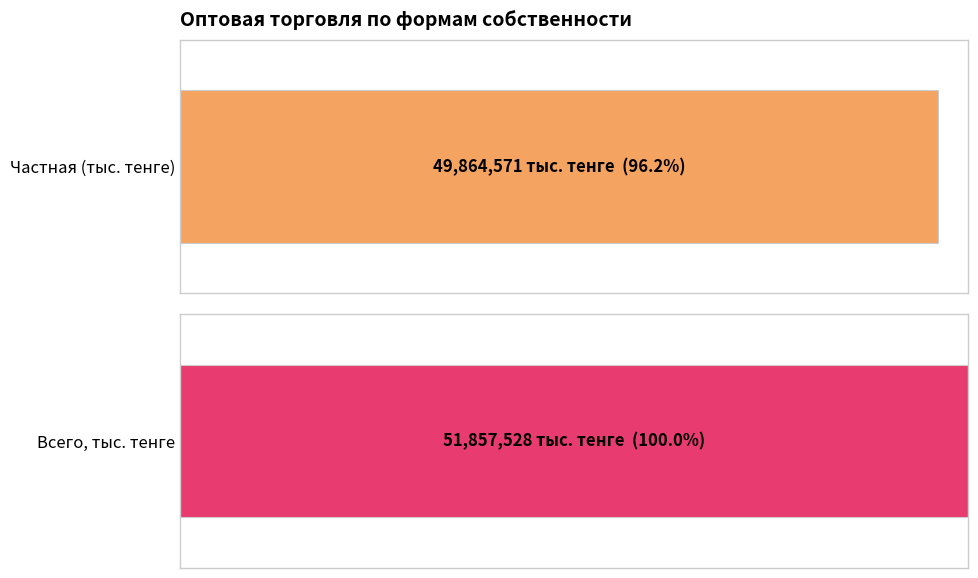

True or false: Всего has a value of 332535 at Район Турара Рыскулова.

False